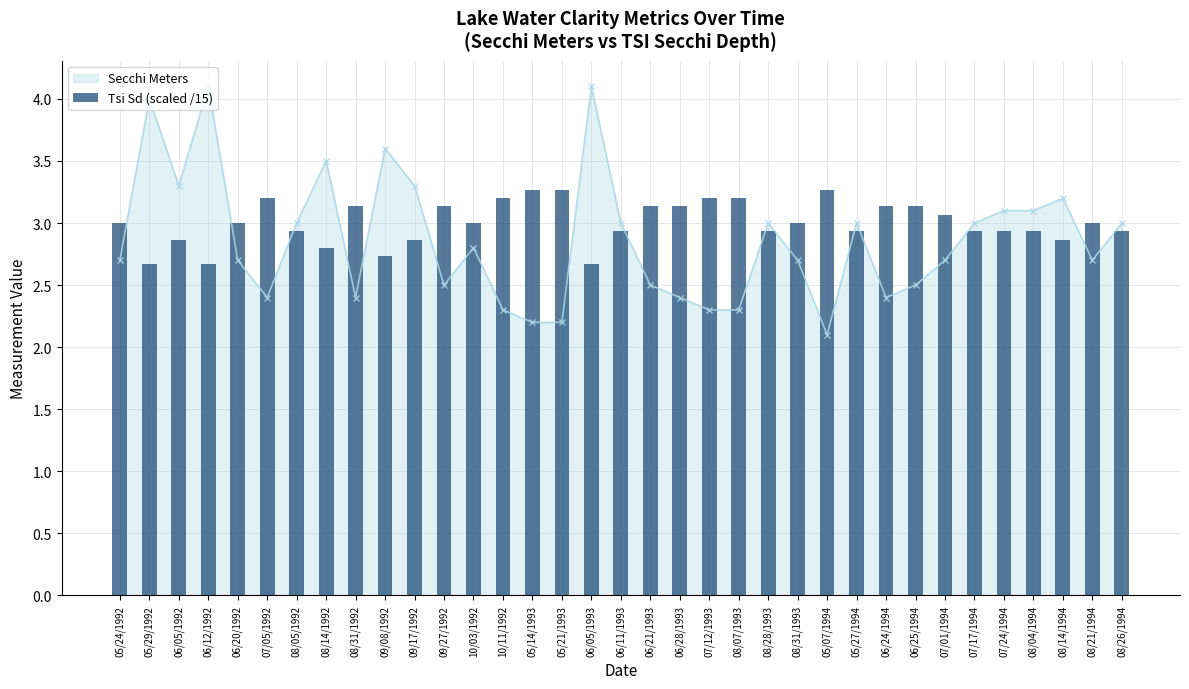

At how many categories does at least one series exceed 2?

35